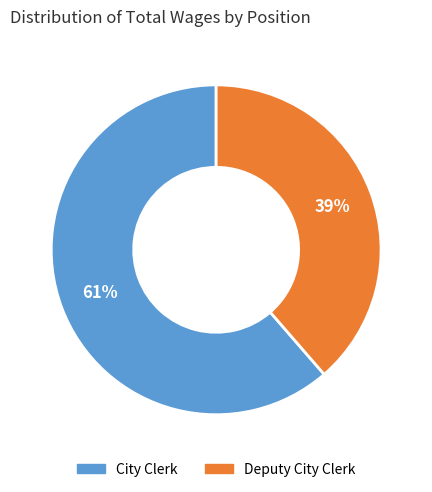

To the nearest percent, what is the combined percentage of Deputy City Clerk and City Clerk?

100%